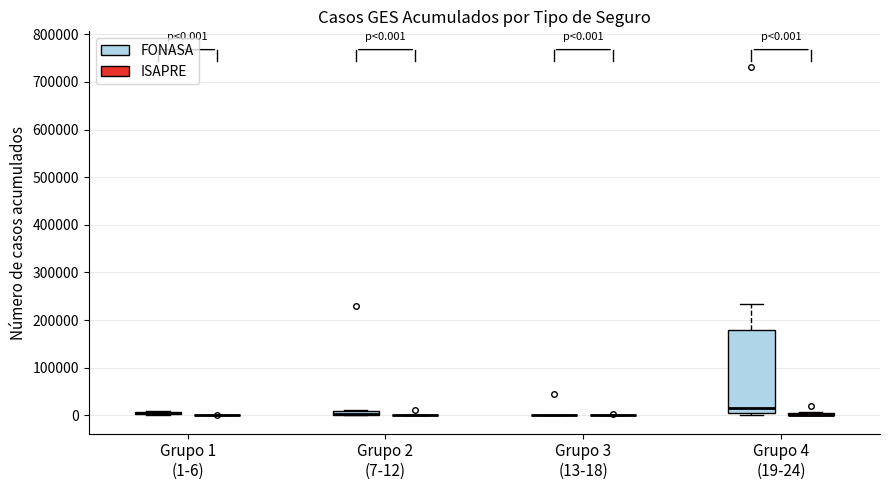

Comparing the boxes themselves (not the whiskers), which one is the tallest?

Grupo 4 (19-24) (FONASA)